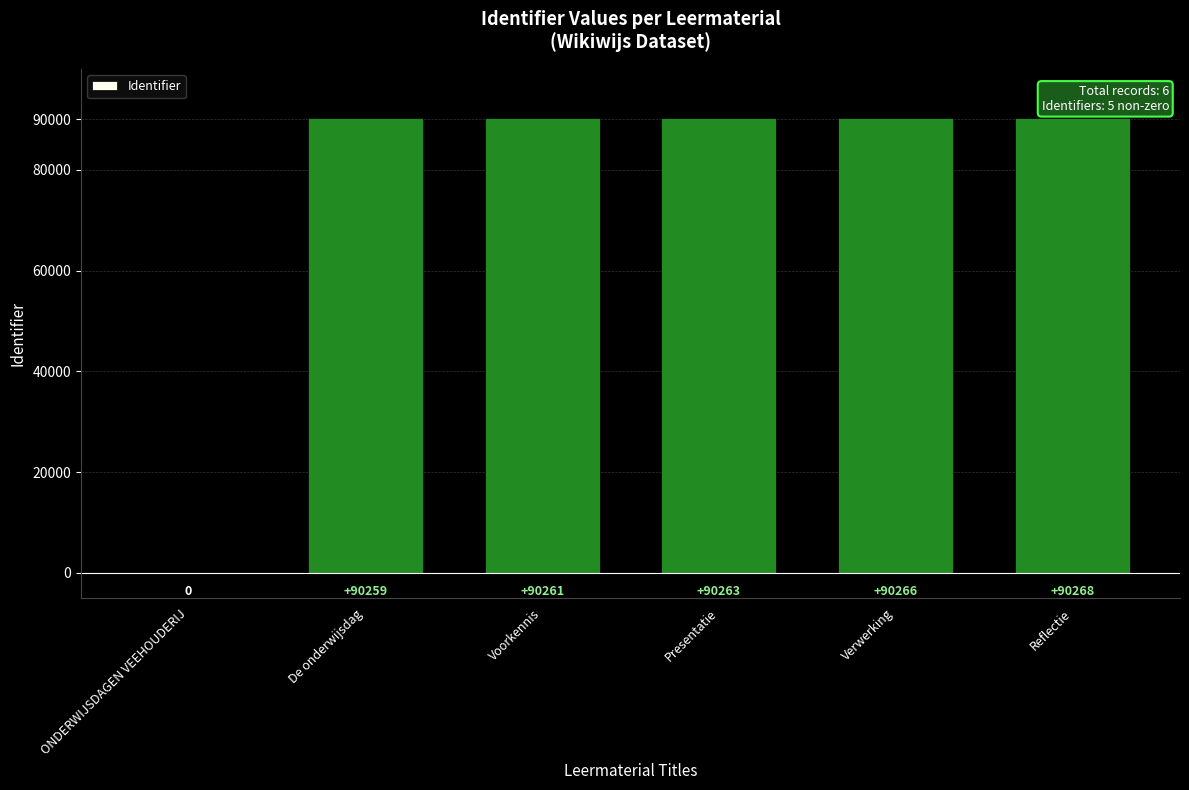

Does the chart contain stacked bars?

No